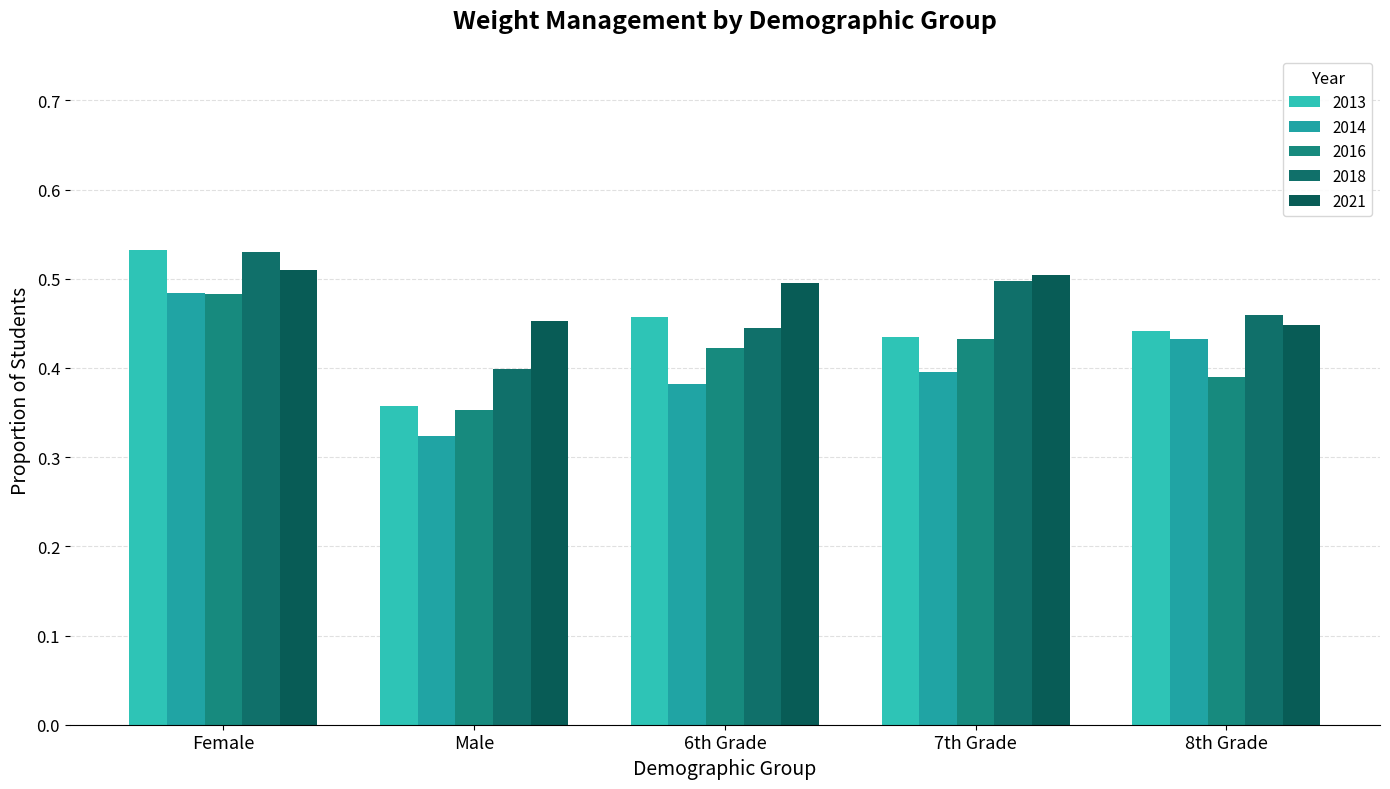

What is the label of the 3rd bar from the right?

6th Grade